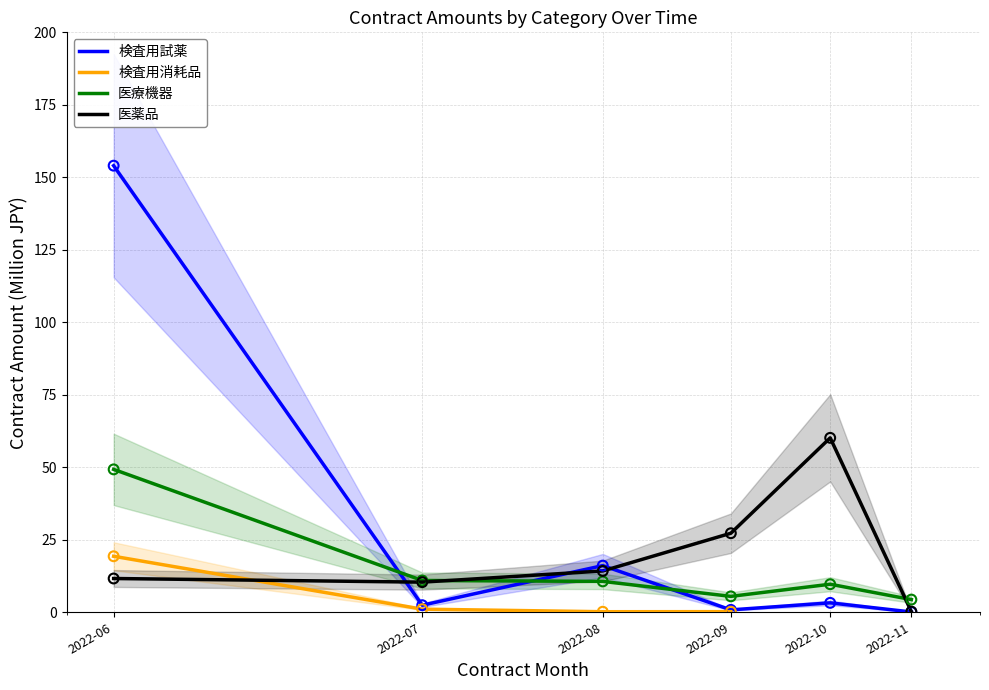

What are all the series names shown in the legend?

検査用試薬, 検査用消耗品, 医療機器, 医薬品